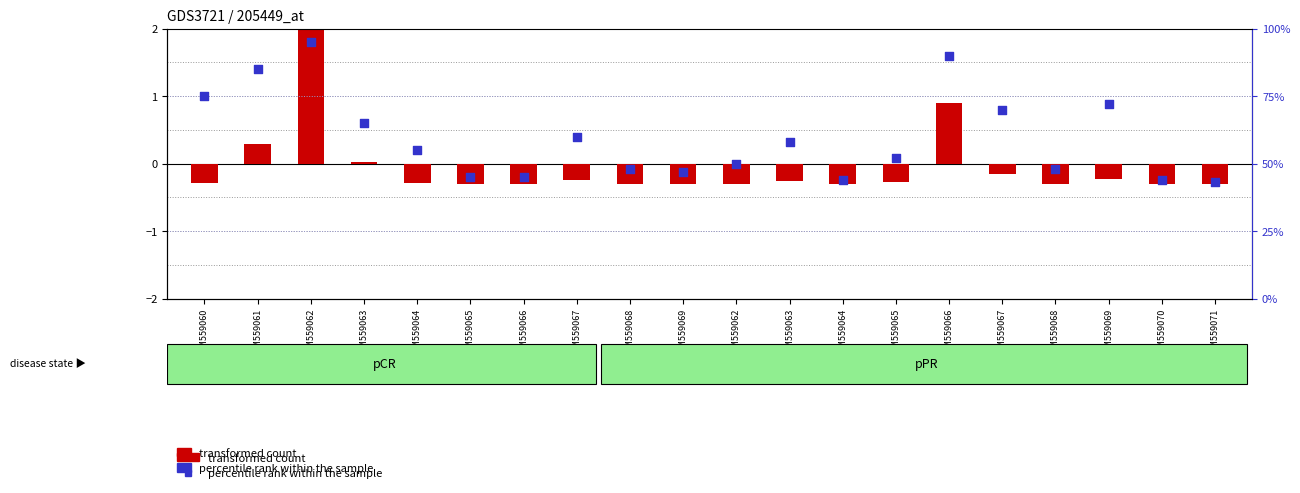

Which series reaches the maximum Y coordinate?

percentile rank within the sample